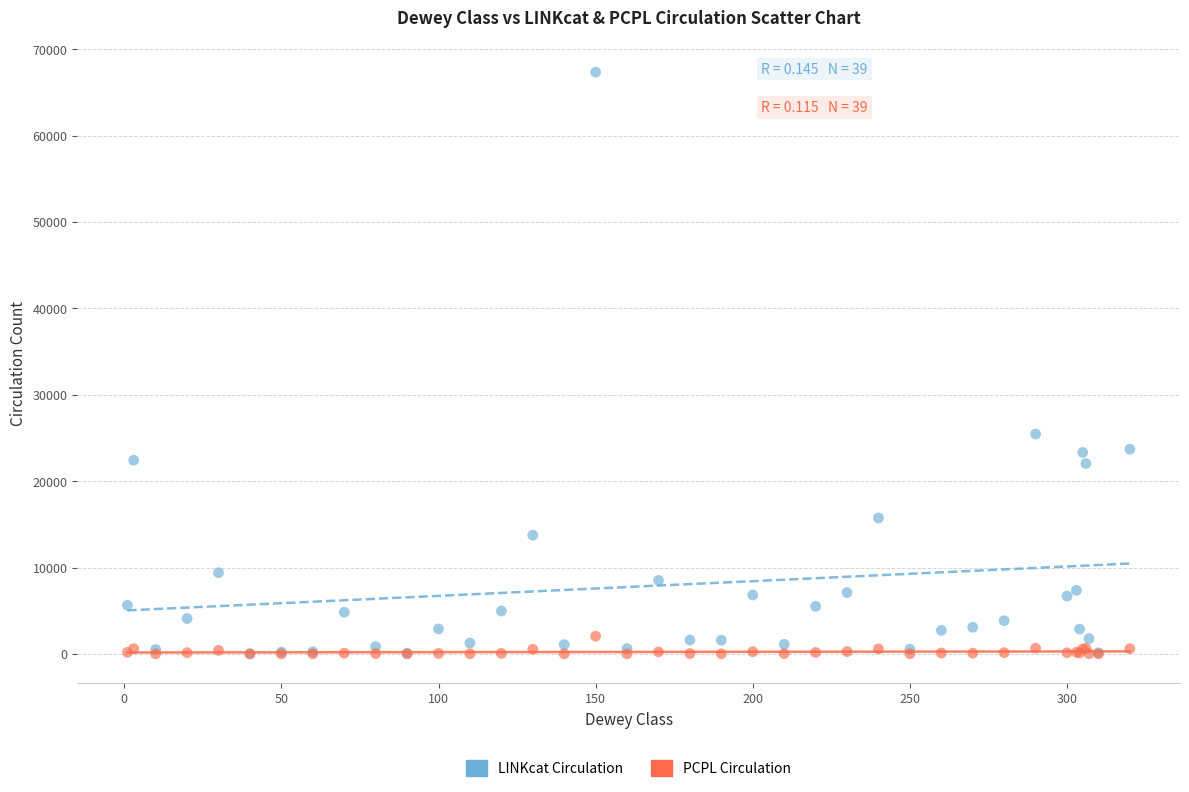

What are all the series names shown in the legend?

LINKcat Circulation, PCPL Circulation